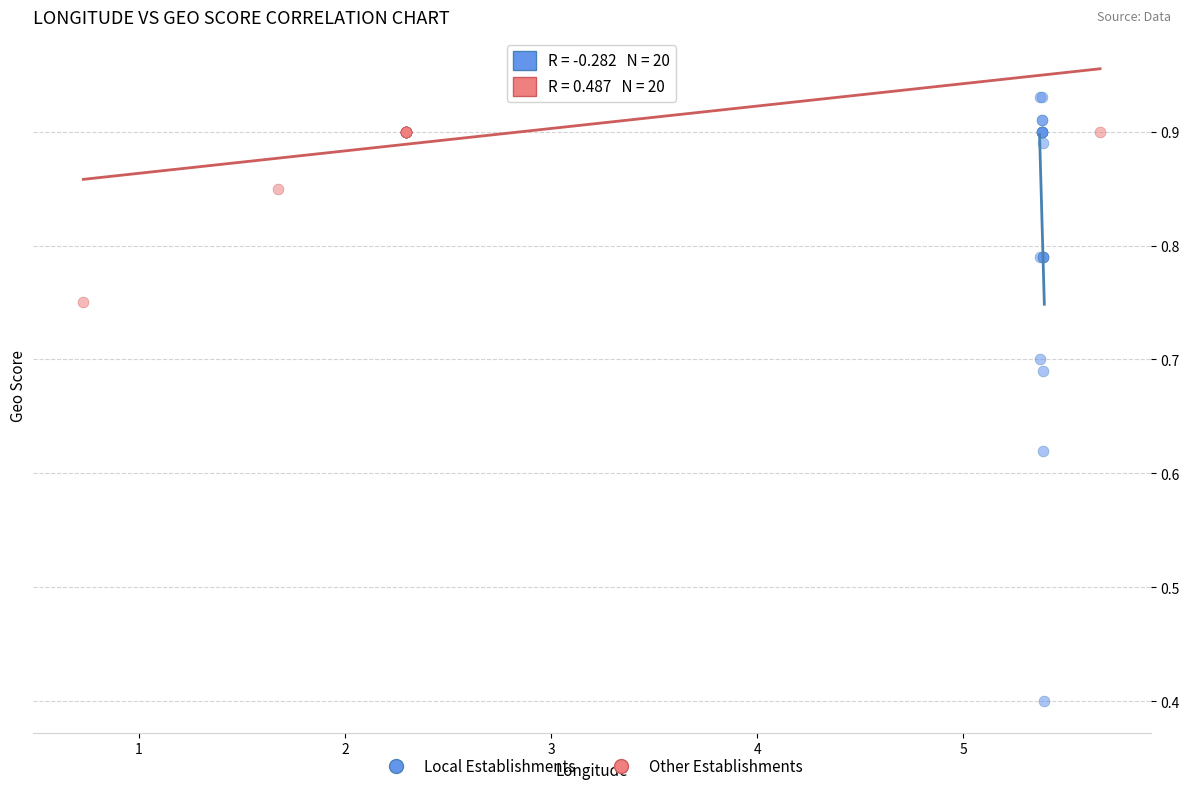

Which series has the widest spread of Y values?

Local Establishments